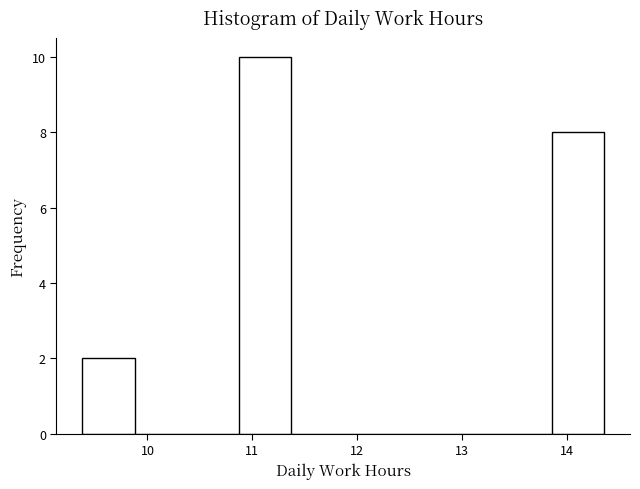

How tall is the bar that spans 10.9 to 11.4 on the x-axis? Neither the bar edges nor the heights are printed on the chart, so give them approximately, as read against the axes.

10